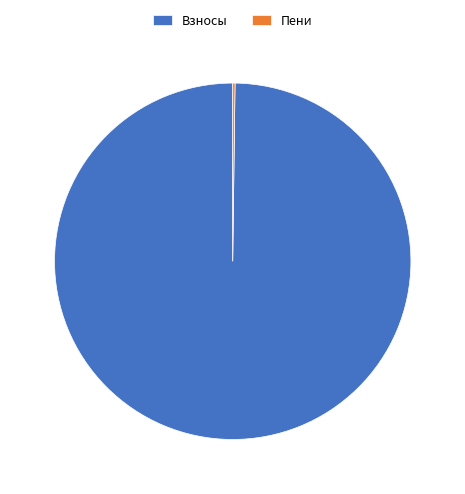

The Взносы slice represents 100% of the pie. True or false?

True